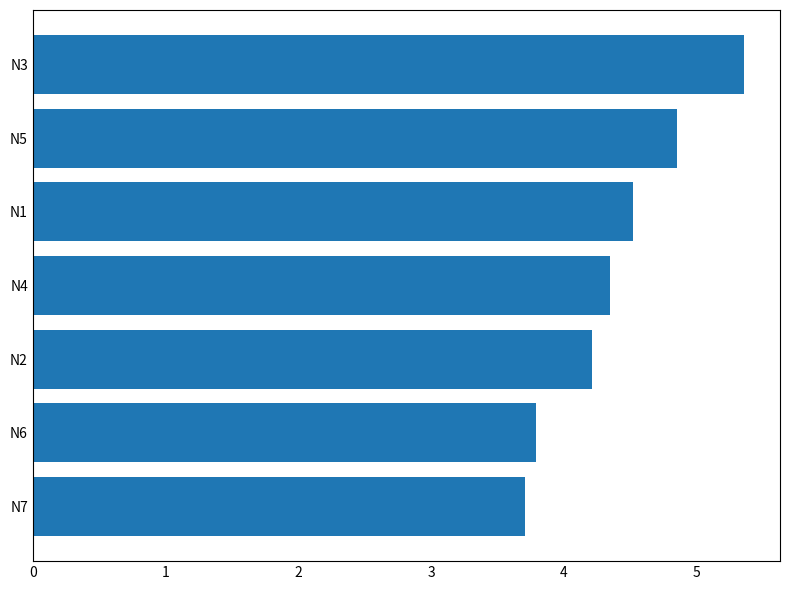

Is it true that the value at N3 is 5.4?

True